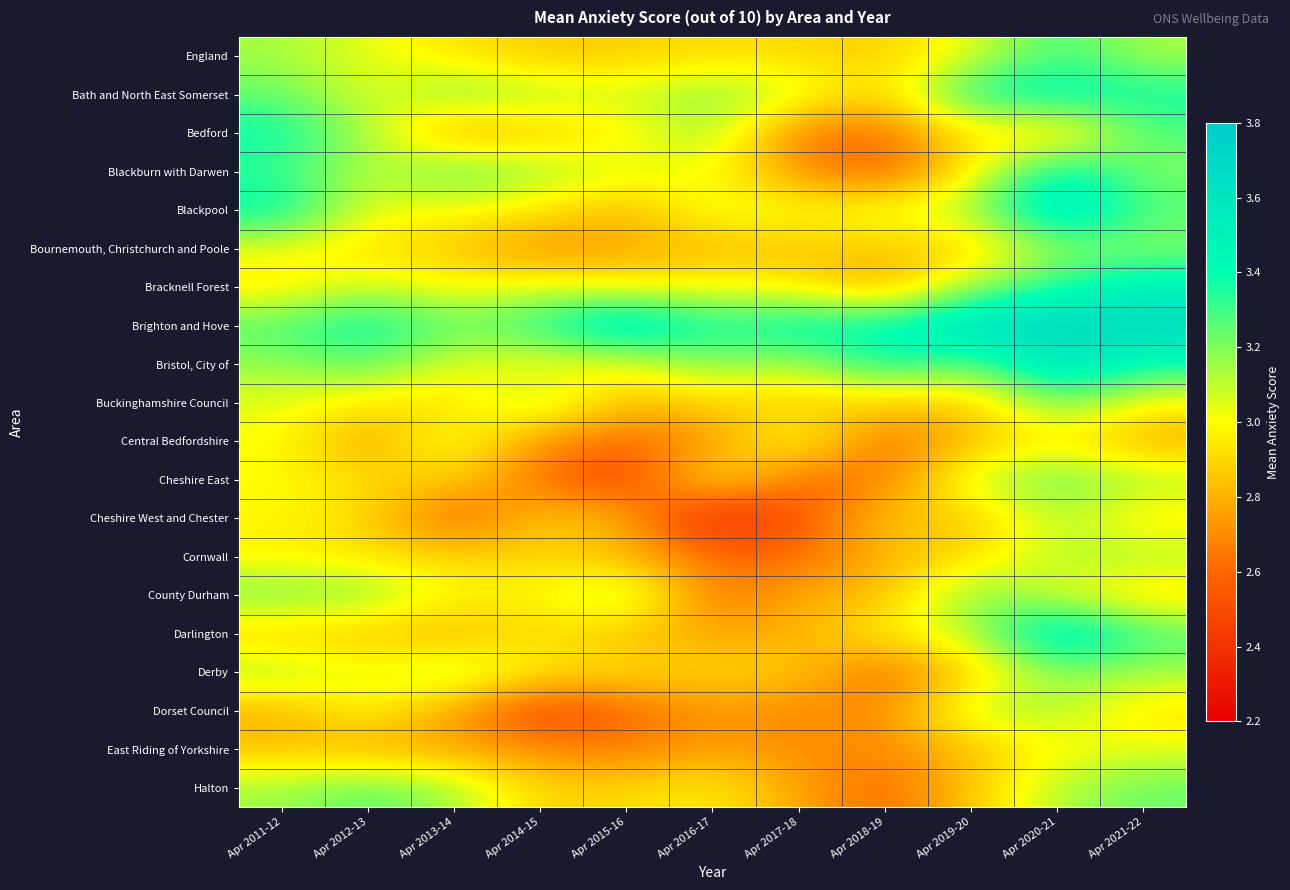

What is the minimum value shown in the chart?

2.3